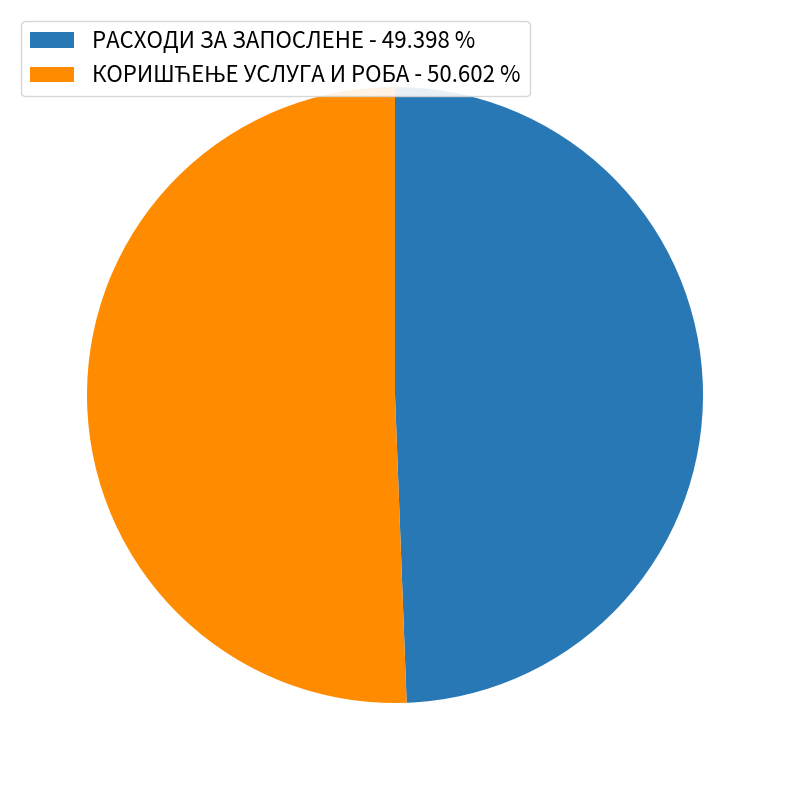

Is РАСХОДИ ЗА ЗАПОСЛЕНЕ - 49.398 % the majority of the pie?

No